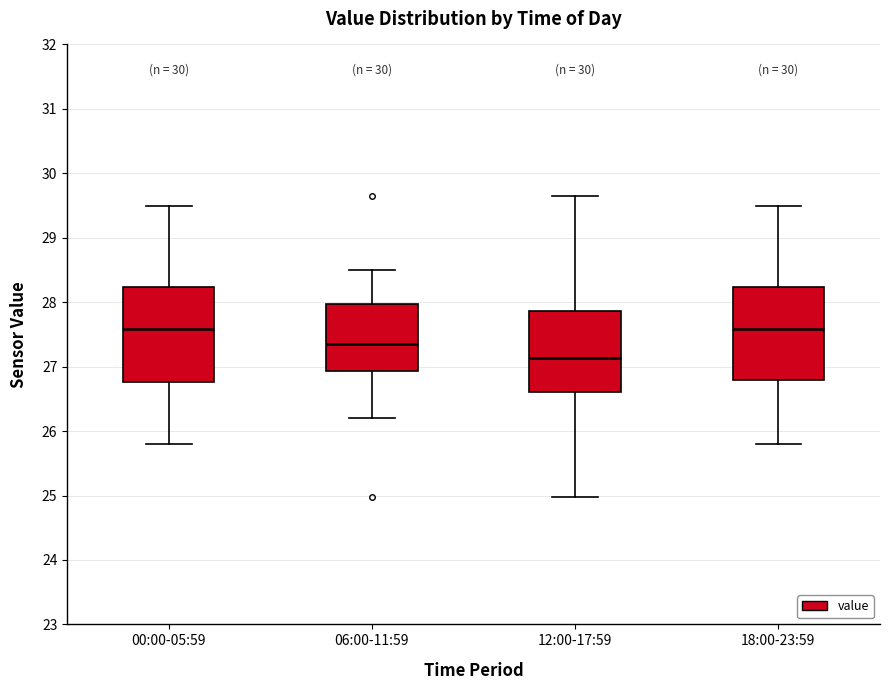

Which box's median line is the lowest?

12:00-17:59